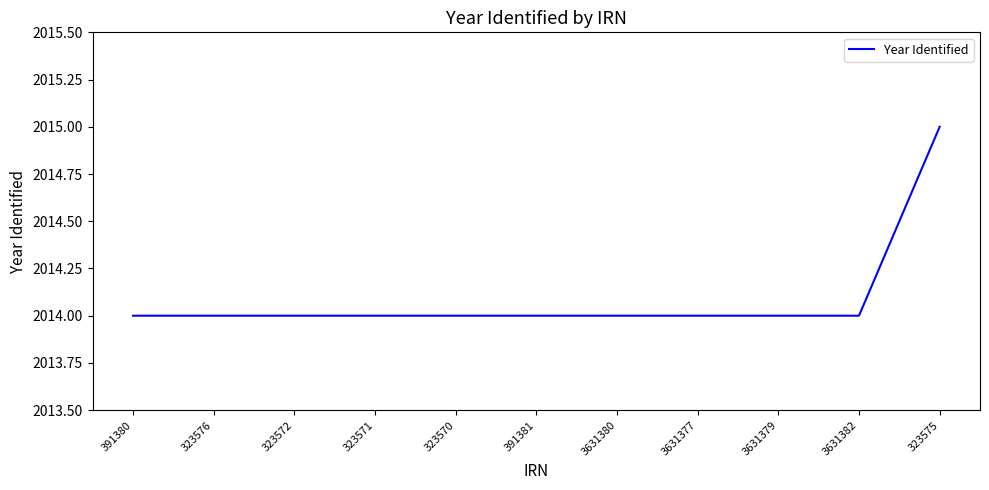

Read the value at 391381.

2014